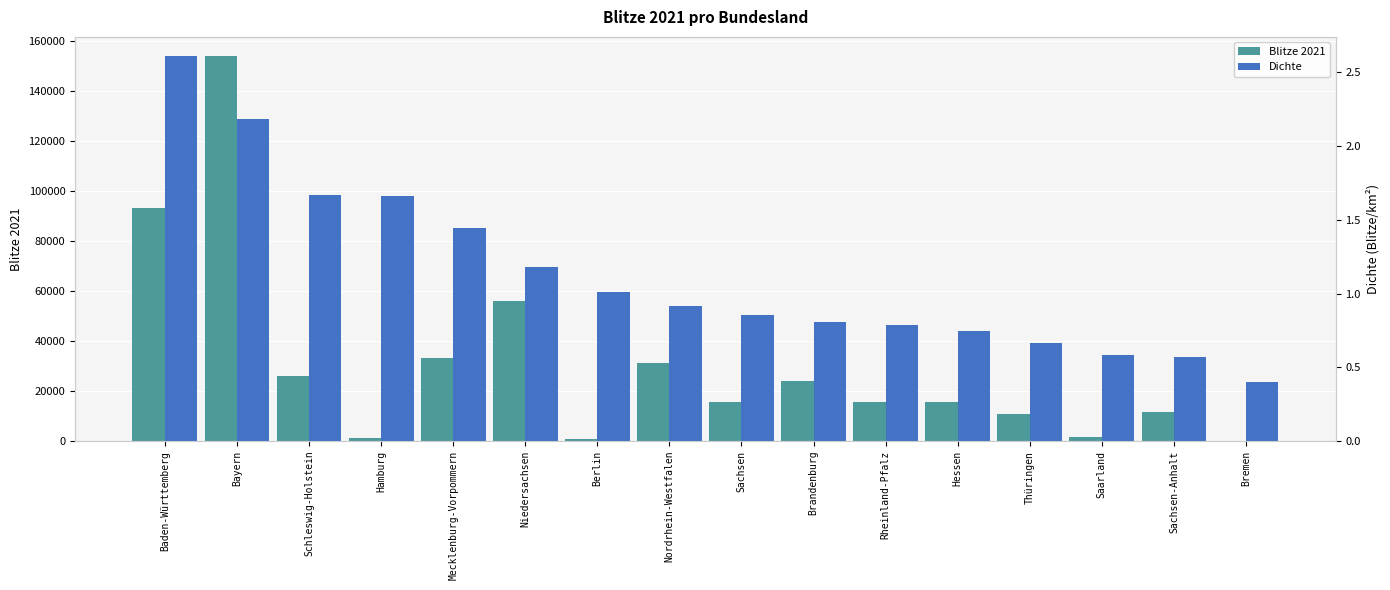

What is the value of the Blitze 2021 bar at the 9th from the left?

15725.0